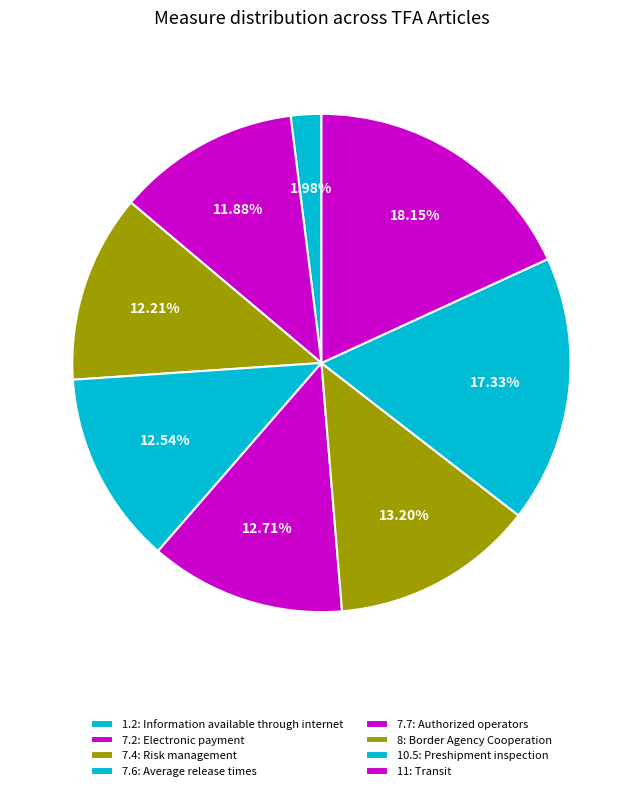

How many segments does this pie chart have?

8